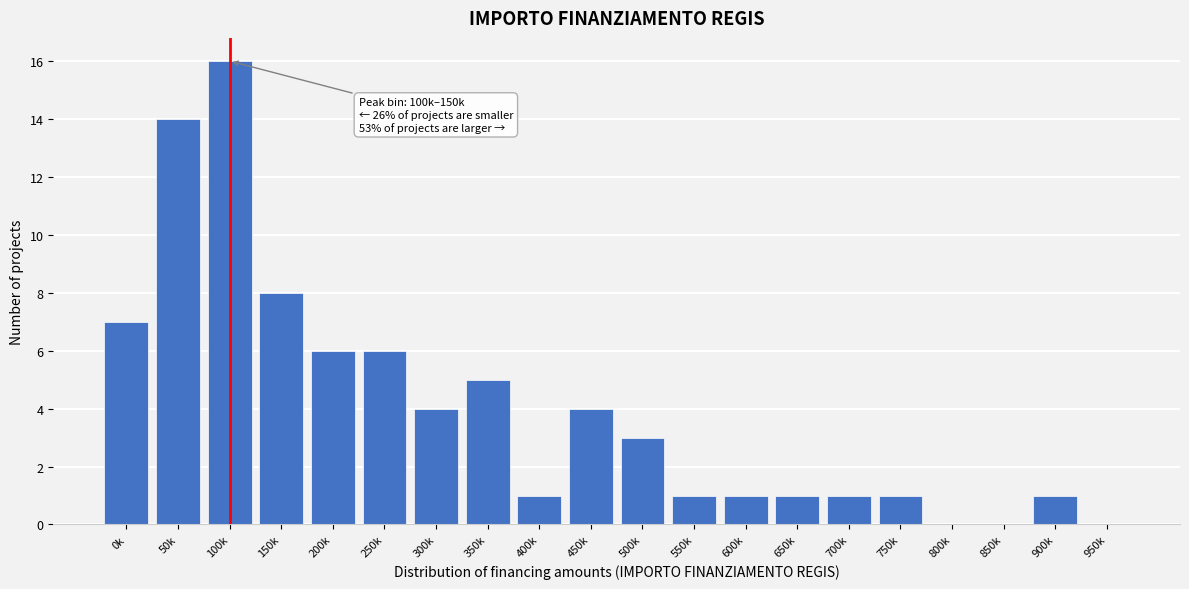

Reading left to right, list all the values displayed in this chart.

0k=7	50k=14	100k=16	150k=8	200k=6	250k=6	300k=4	350k=5	400k=1	450k=4	500k=3	550k=1	600k=1	650k=1	700k=1	750k=1	800k=0	850k=0	900k=1	950k=0